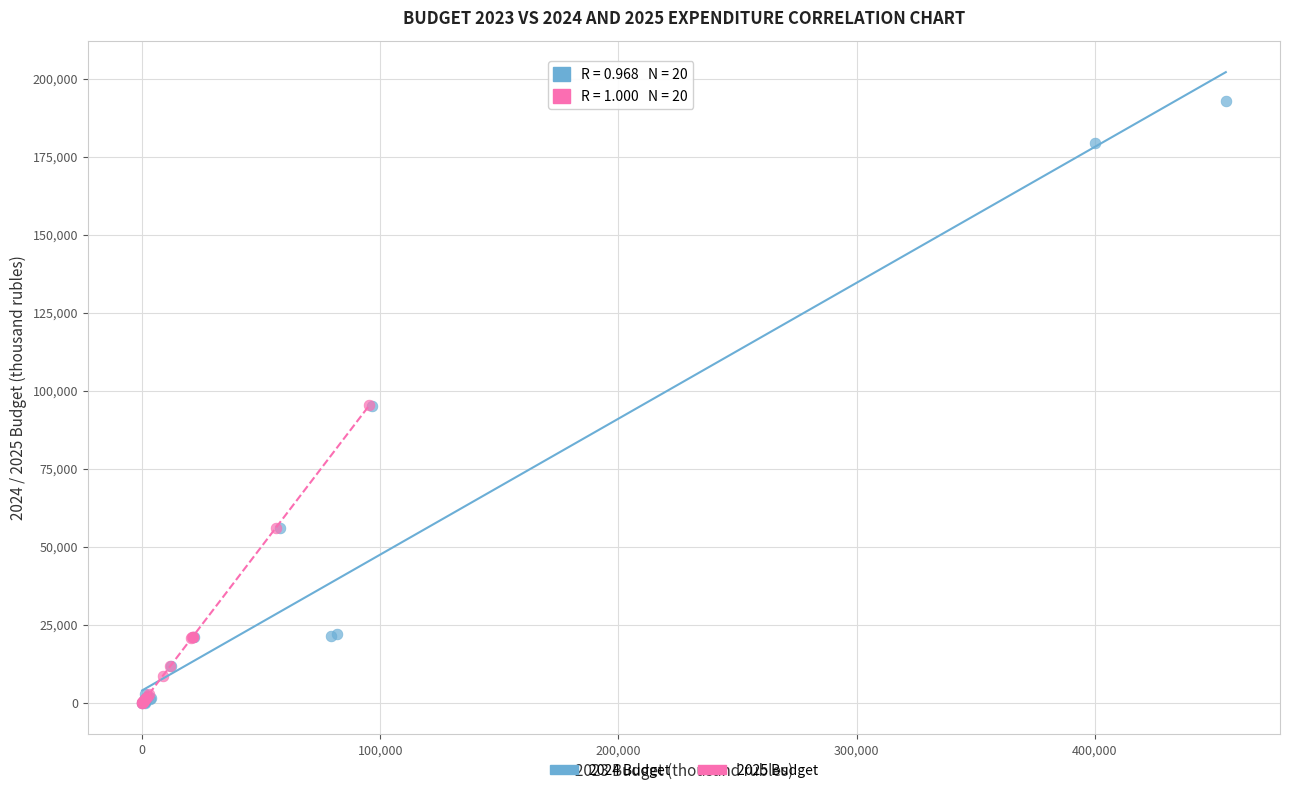

Which series reaches the maximum Y coordinate?

2024 Budget